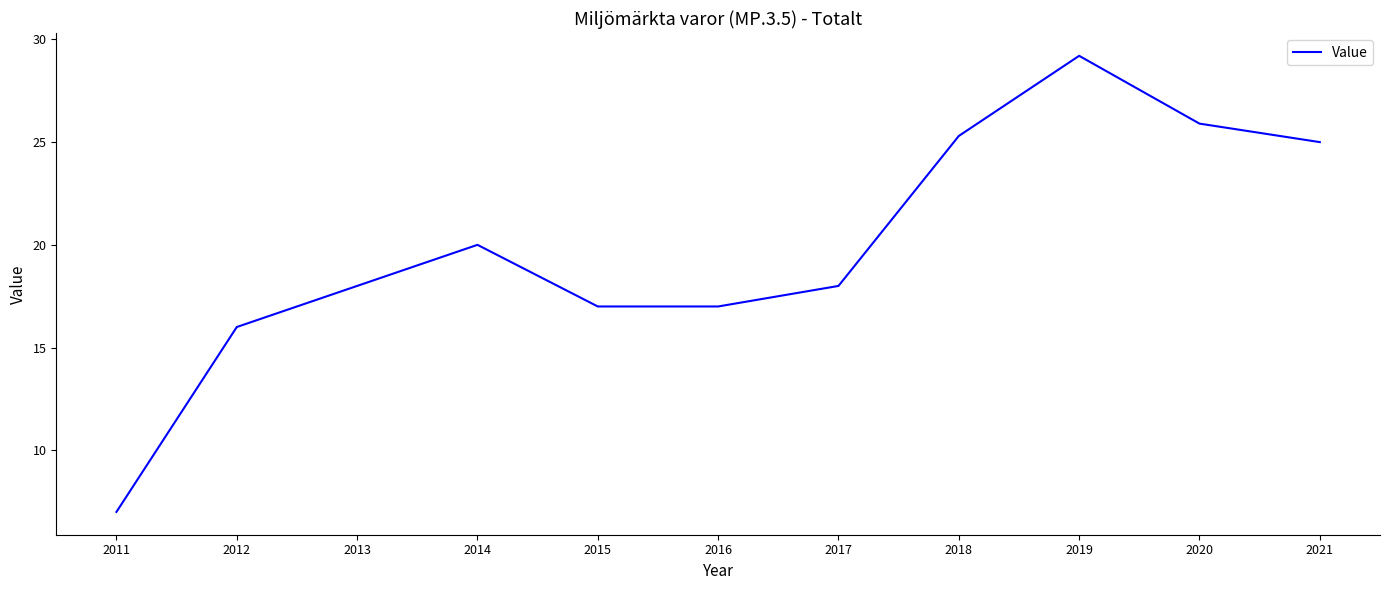

Does the chart display data point markers on the line(s)?

No